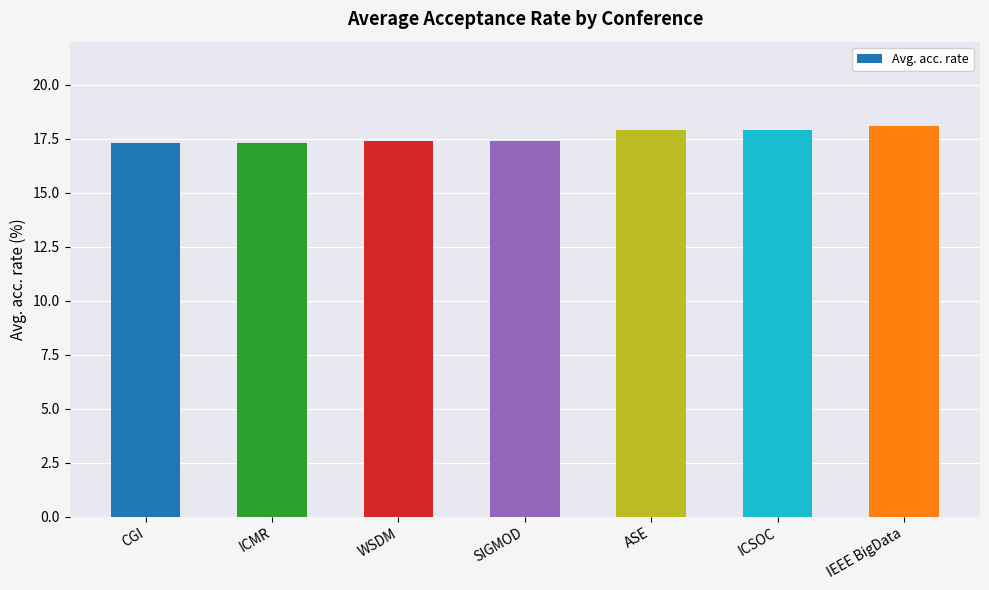

Are the bars grouped side by side (vs. stacked)?

No